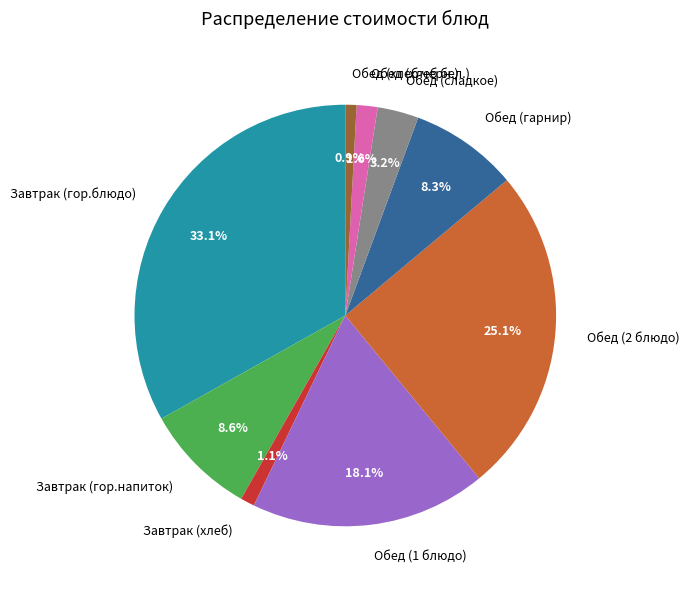

To the nearest percent, what is the average slice percentage?

11%